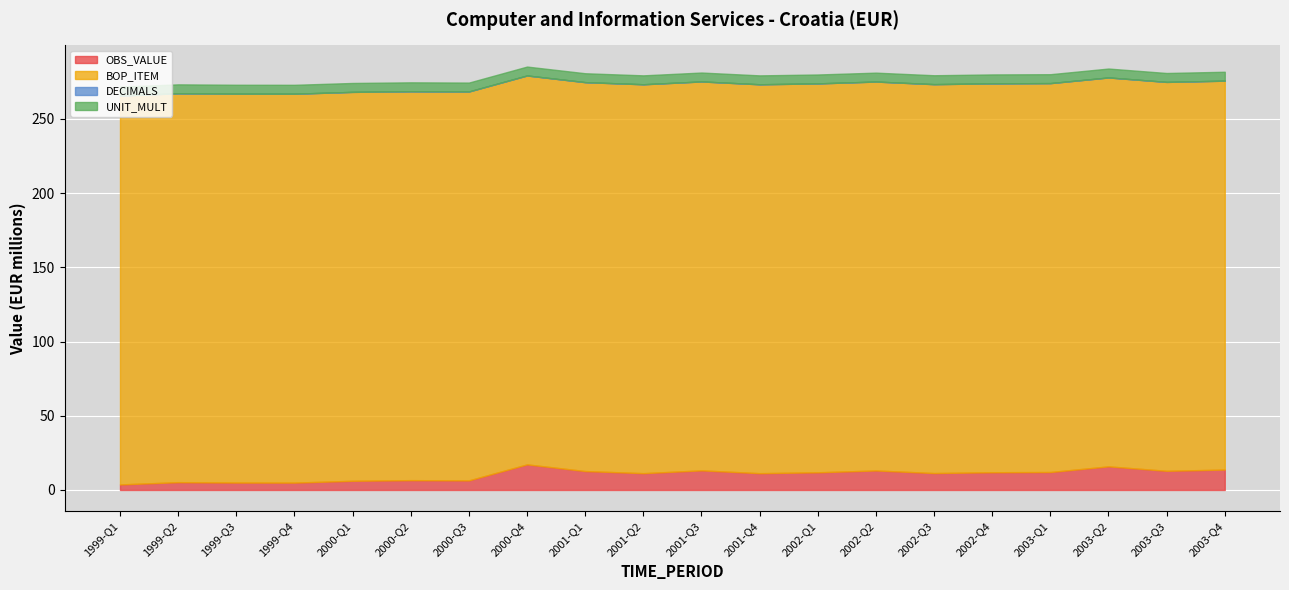

What is the label of the 14th point from the right?

2000-Q3